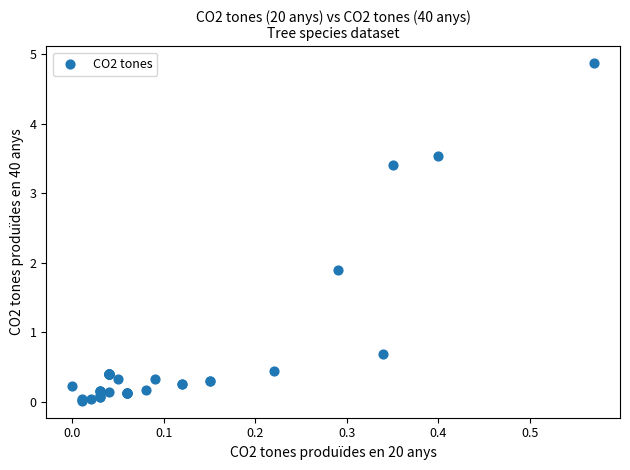

What Y value in the scatter plot is closest to 2?

1.9